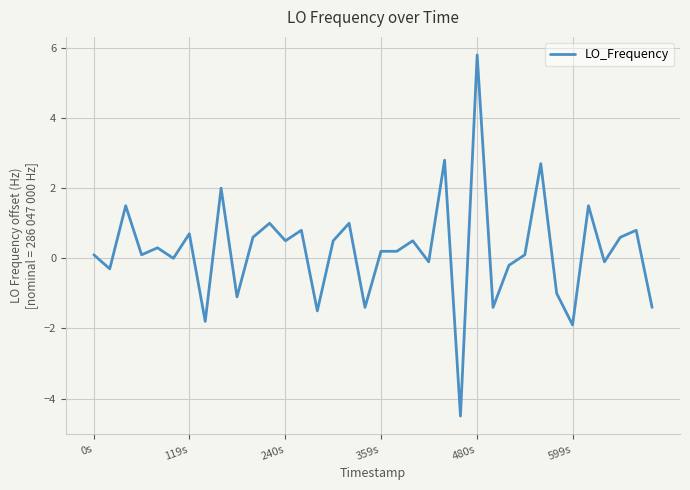

What is the difference between the maximum and minimum values?

10.3